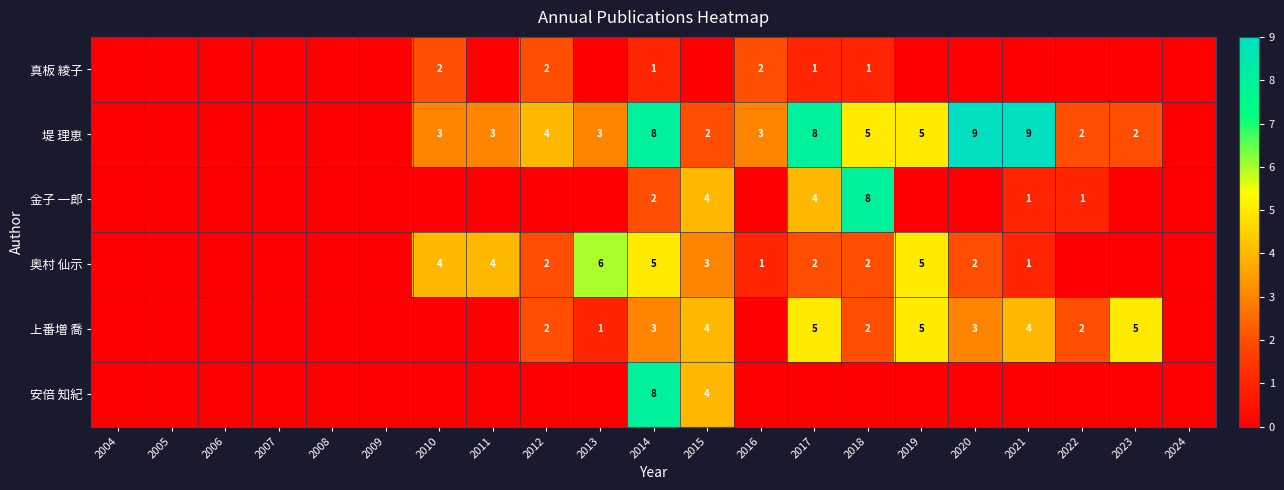

Is it true that 堤 理恵 equals 4 at 2012?

True